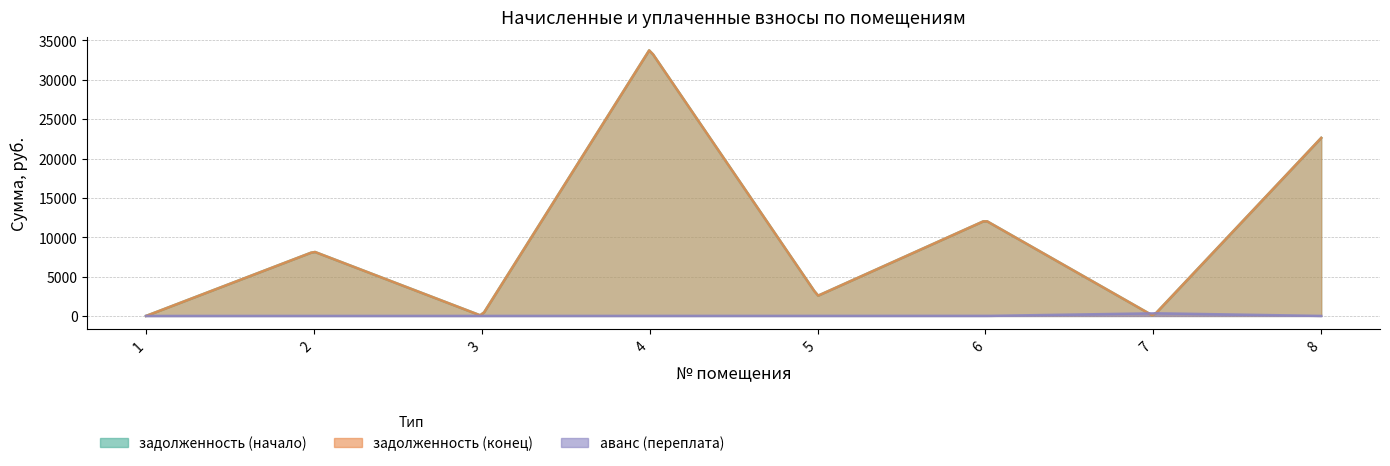

Which has a higher value, 4 or 2?

4